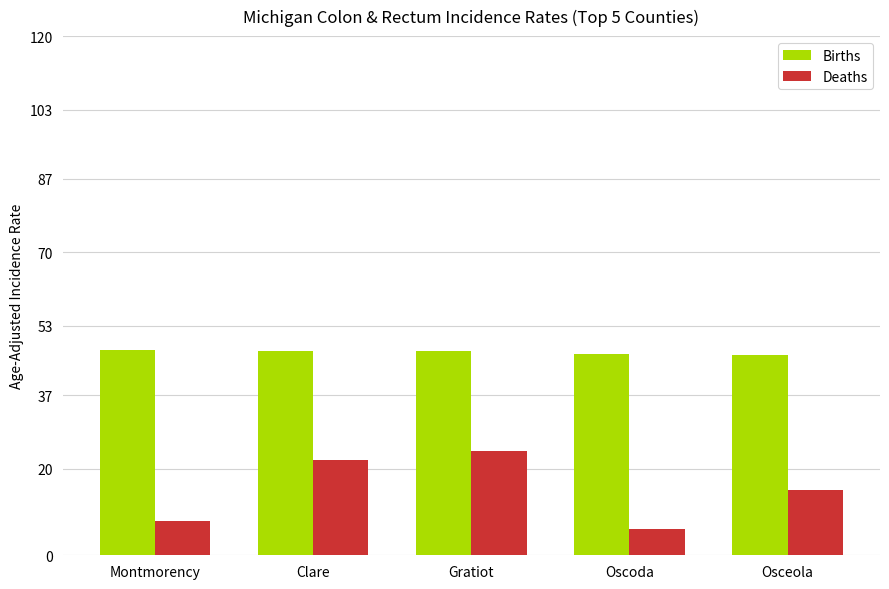

What is the maximum value shown in the chart?

47.4